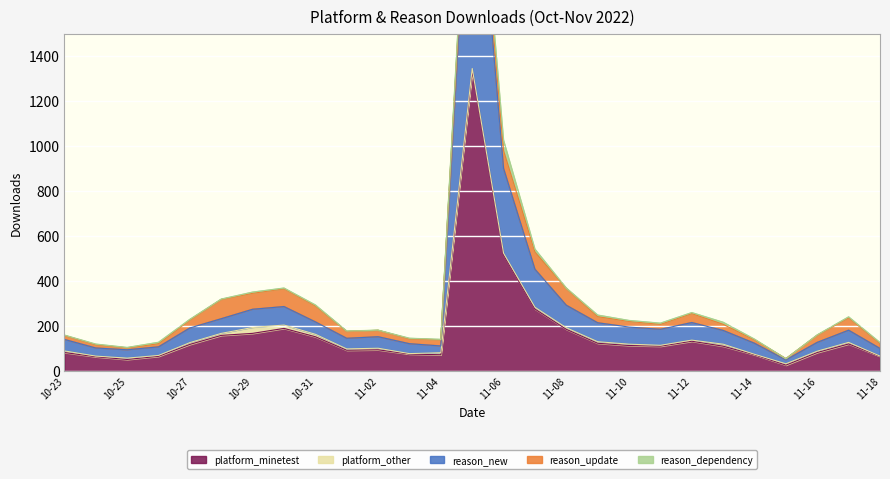

Which series has the largest range (max minus min)?

platform_minetest